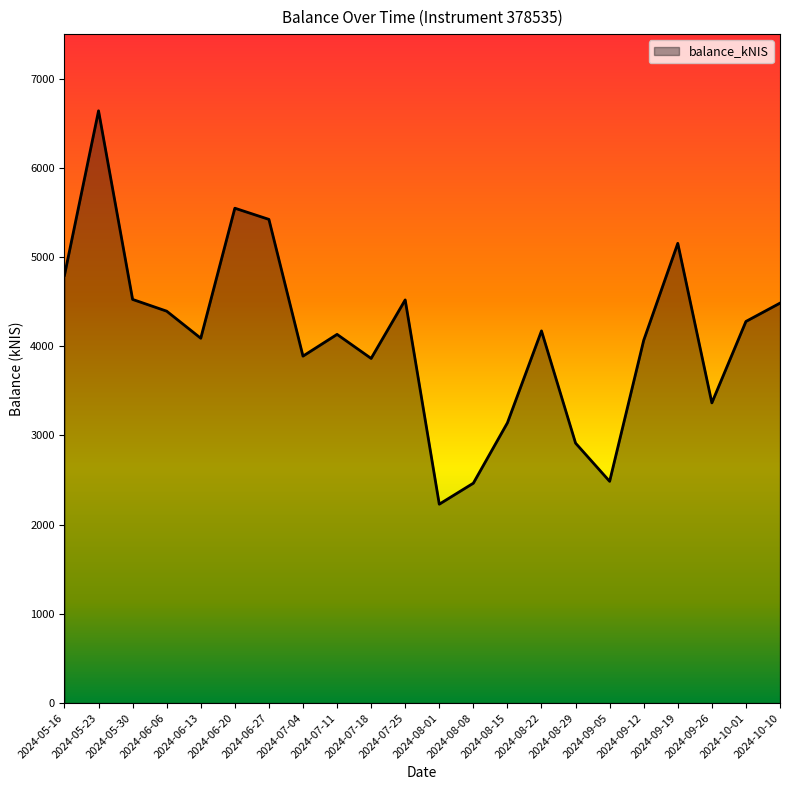

The chart shows a value of 2978.4 at 2024-08-01. True or false?

False